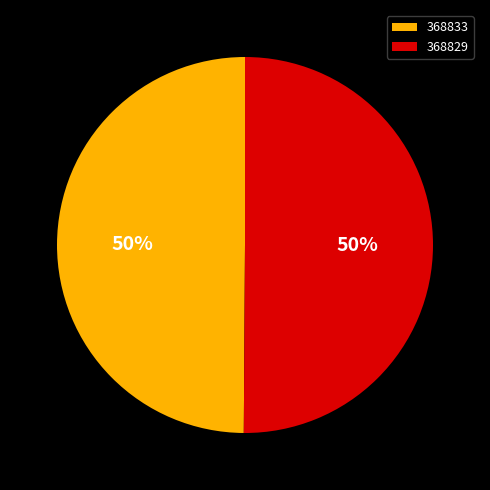

True or false: 368829 accounts for 50% of the total.

True